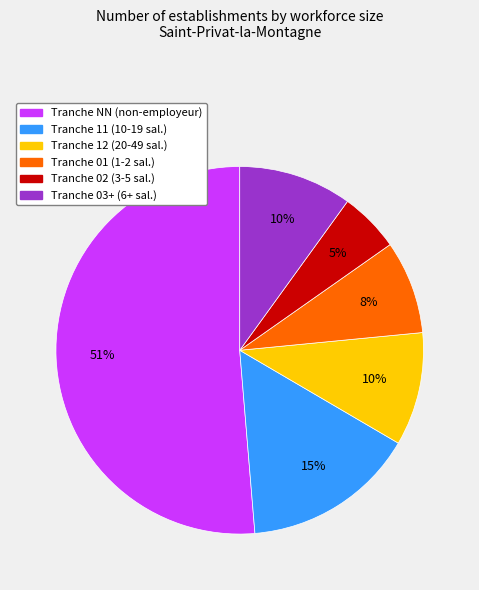

How many slices are in this pie chart?

6